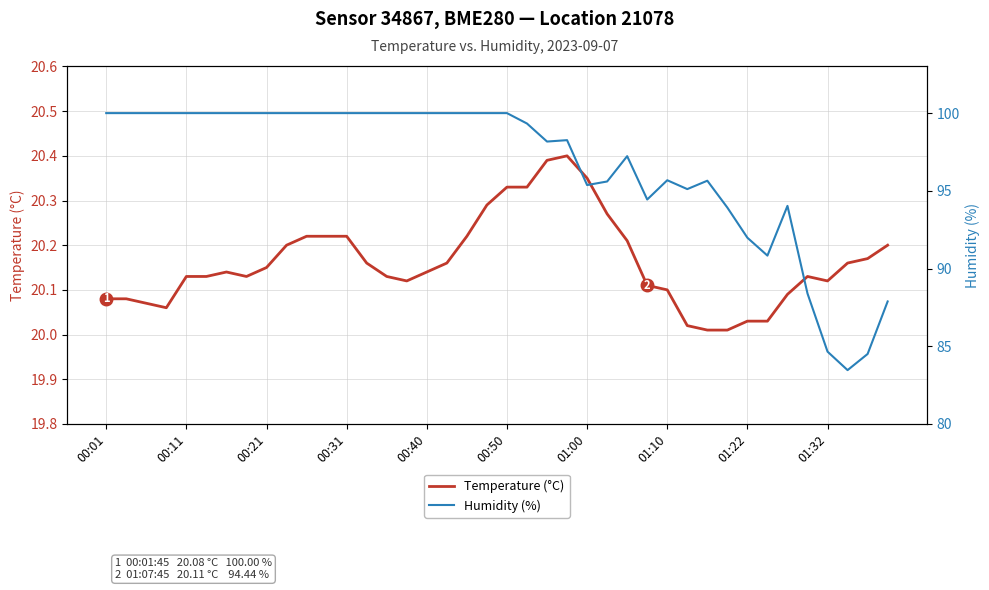

What is the average value of the Humidity (%) series?

96.6